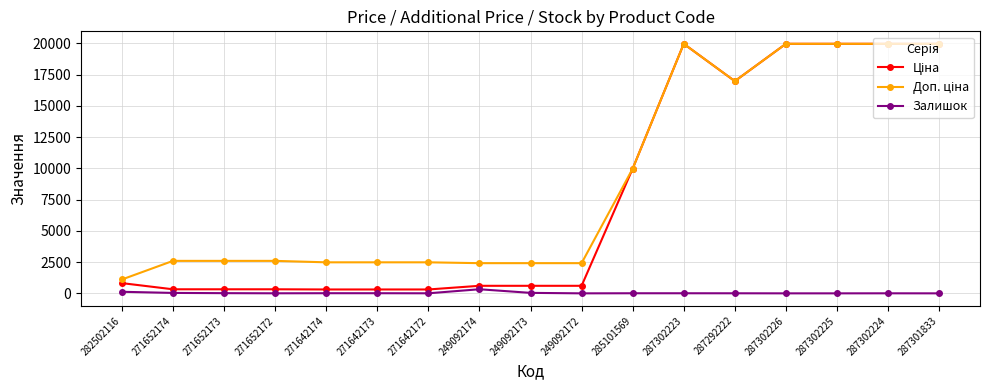

What is the difference between the Залишок values at 271652174 and 271642172?

30.0